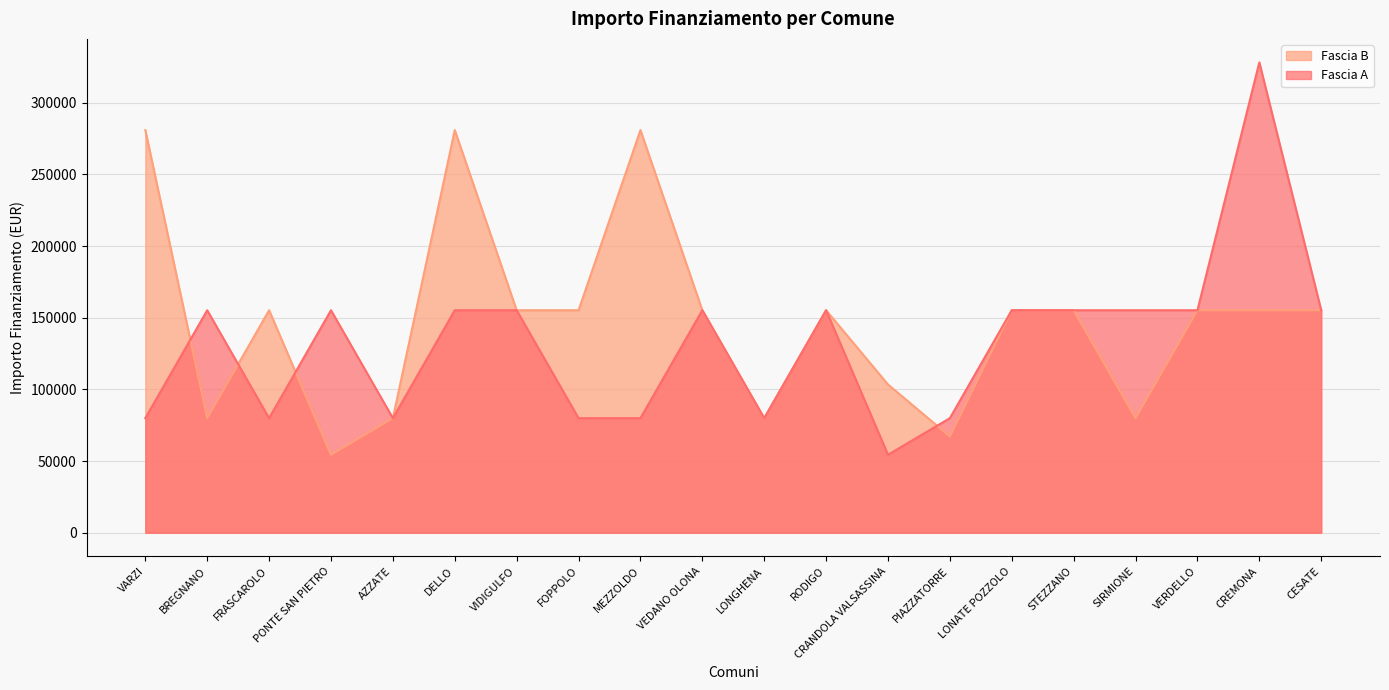

What is the difference between the maximum and minimum values in the Fascia A series?

273748